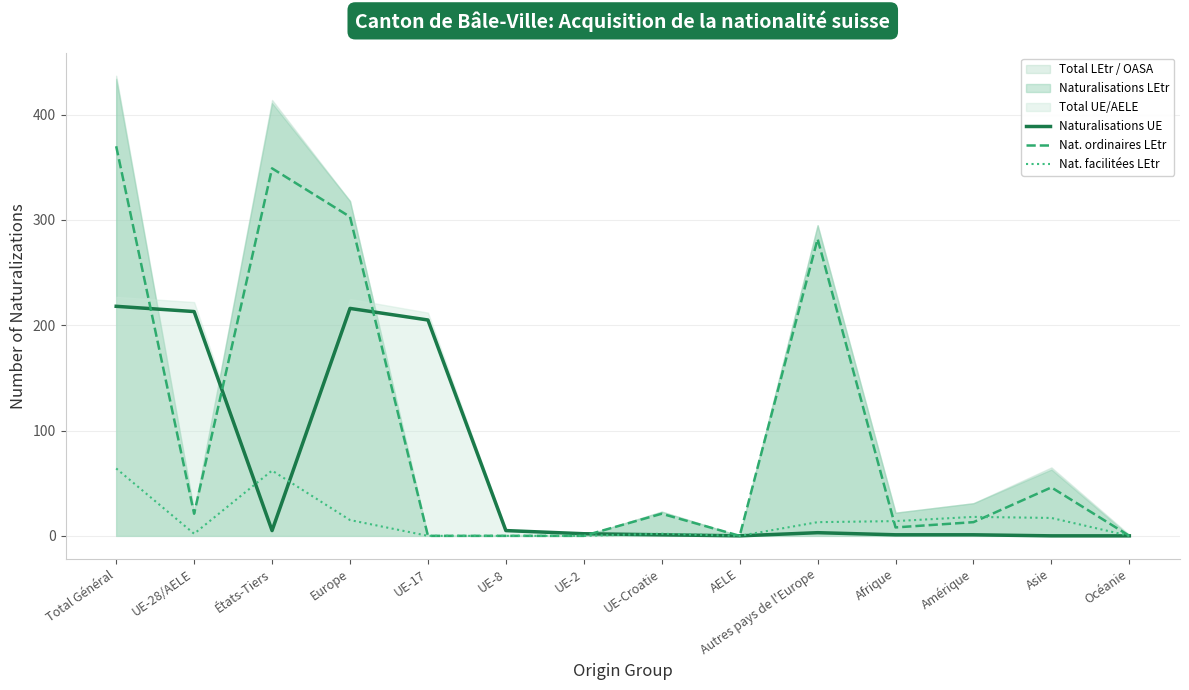

What is the sum of all Nat. facilitées LEtr values?

207